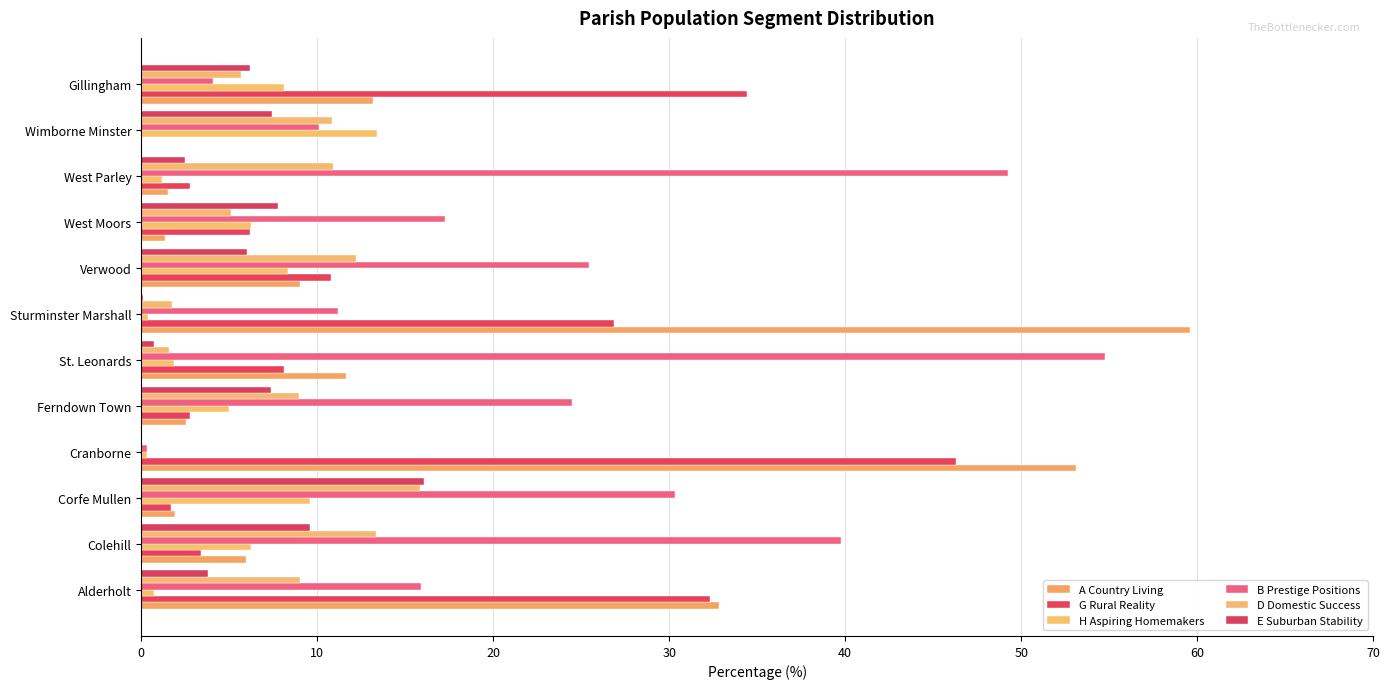

How many categories are shown in the chart?

12